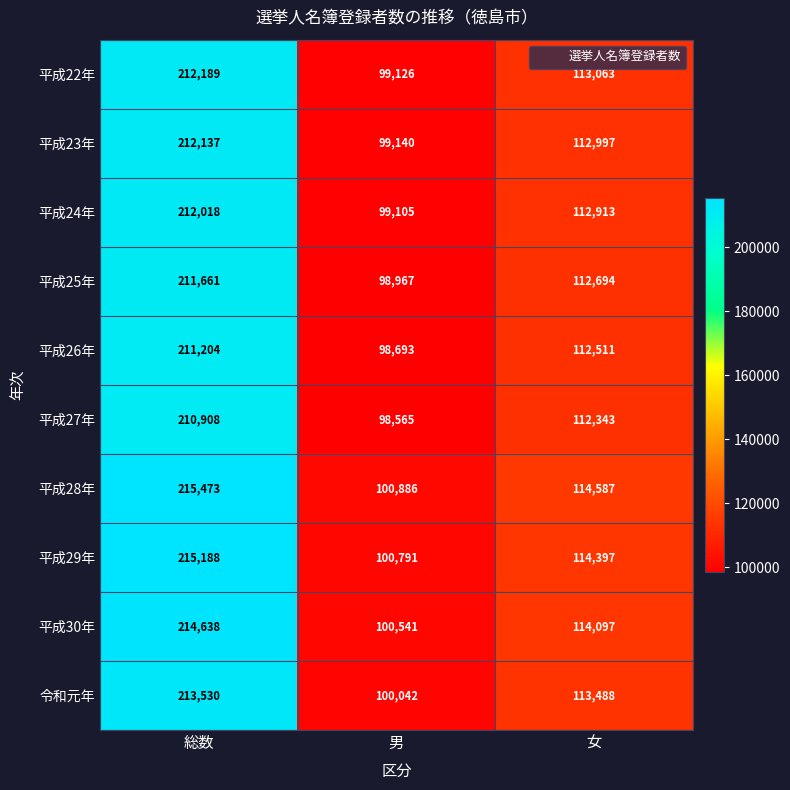

Which category has the lowest value in the 令和元年 series?

男